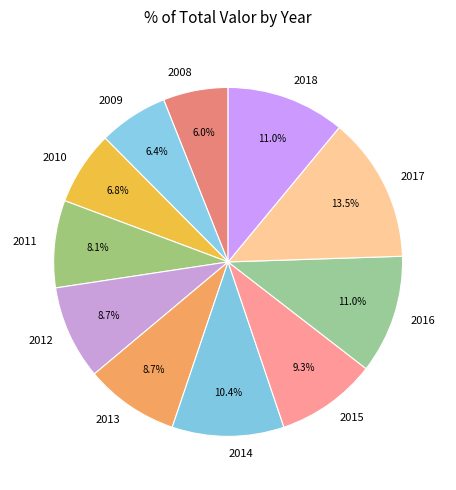

To the nearest percent, what portion does 2013 represent?

9%